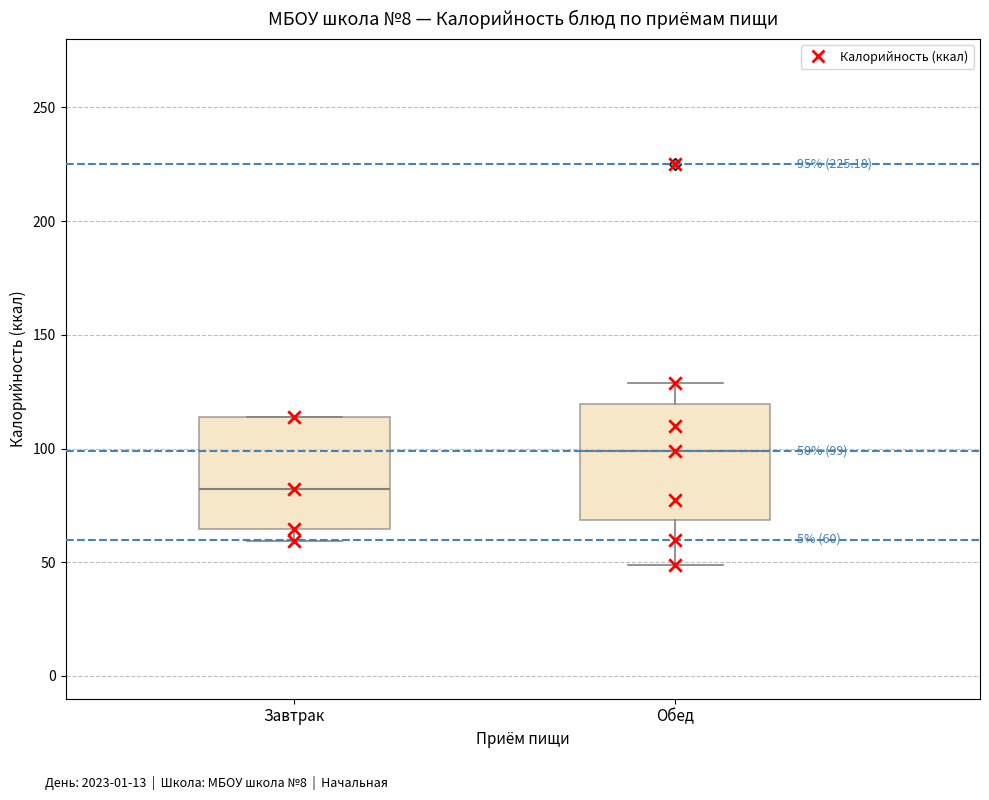

Which box's median line is the lowest?

Завтрак